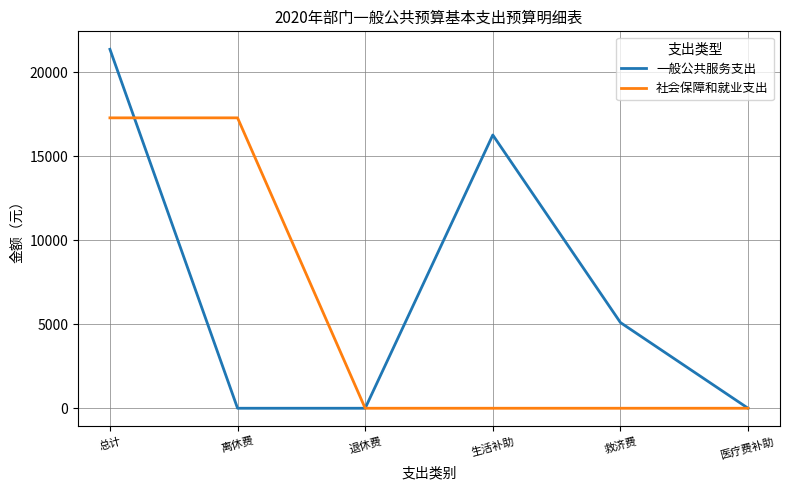

Where does the 一般公共服务支出 series first go above 5100?

总计